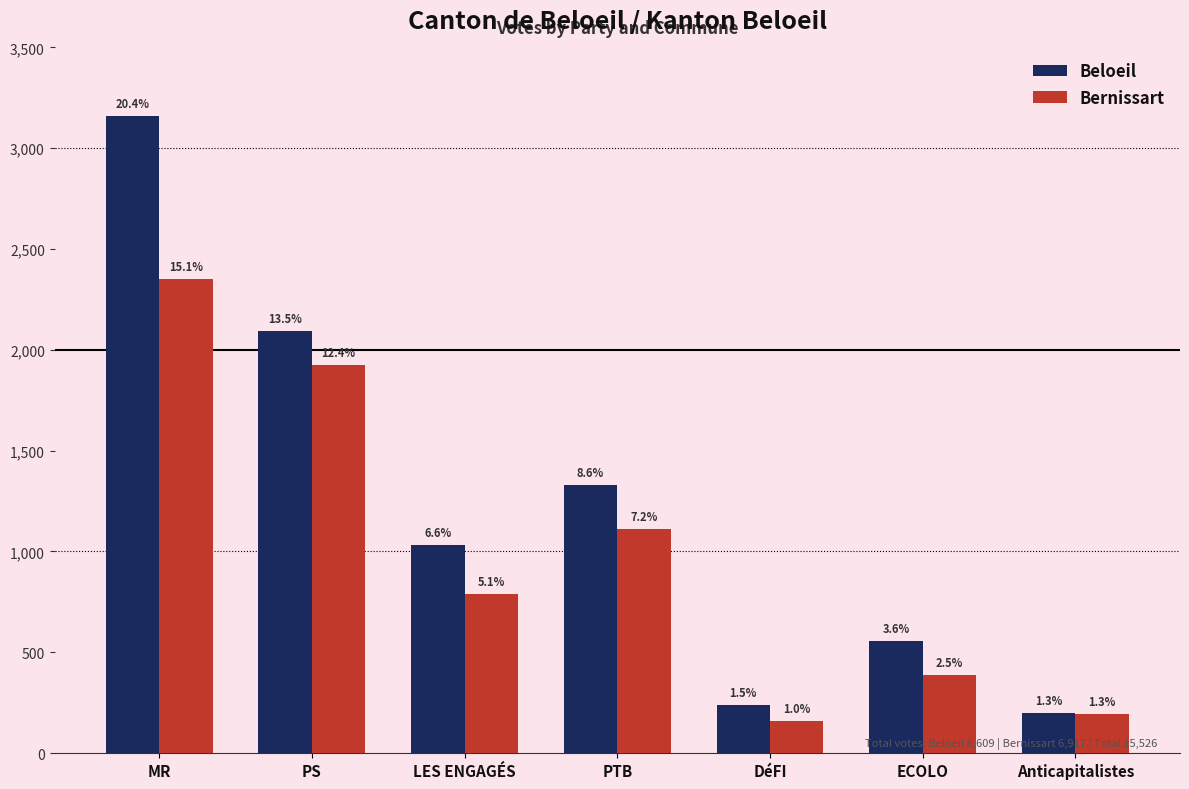

Are the bars horizontal?

No